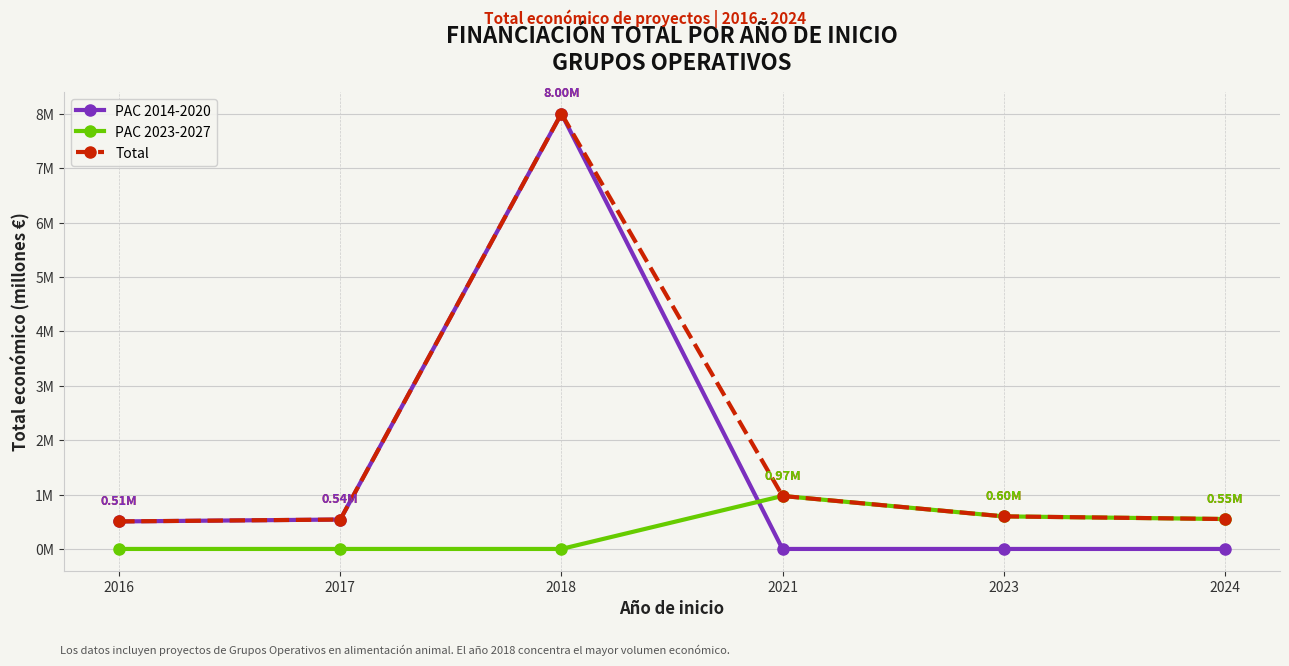

The value of Total at 2016 is 0.3. True or false?

False